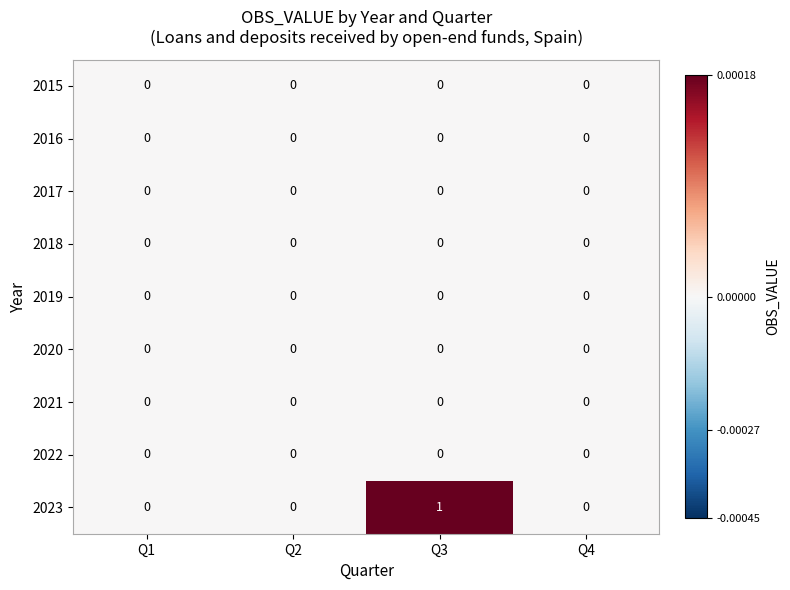

The value of 2021 at Q3 is 0. True or false?

True